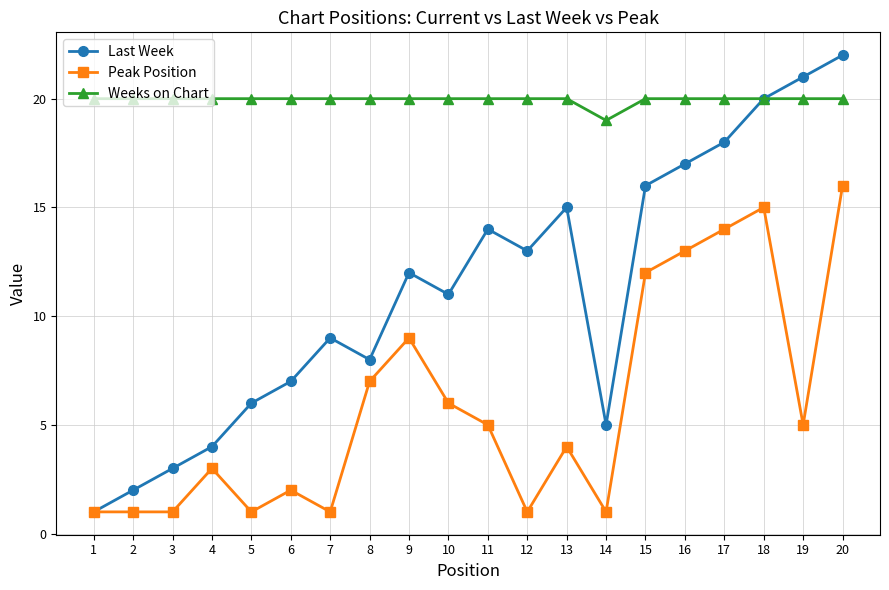

Which category has the lowest value in the Last Week series?

1